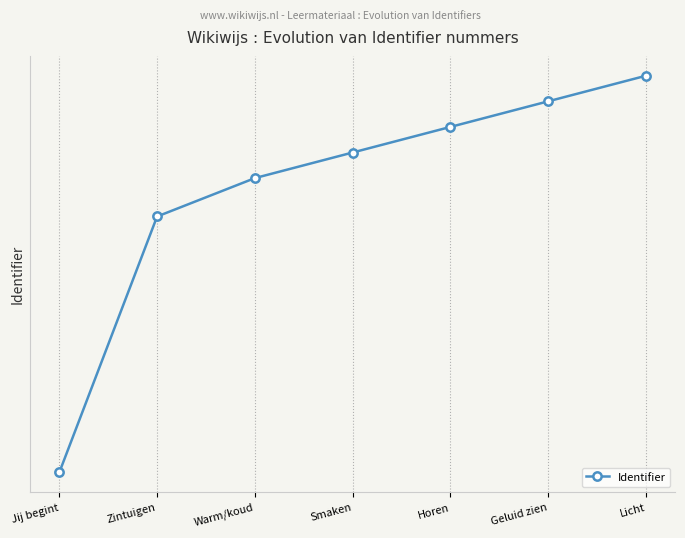

Is this an area chart (filled region under the line)?

No